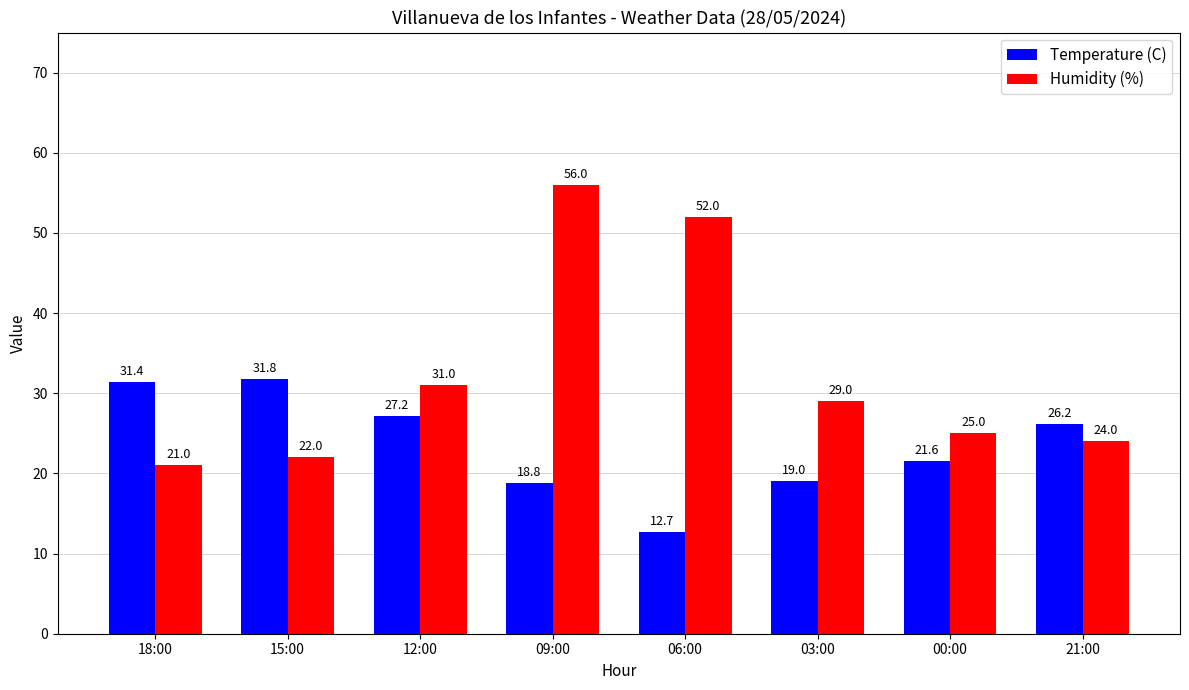

How many groups of bars are there?

8